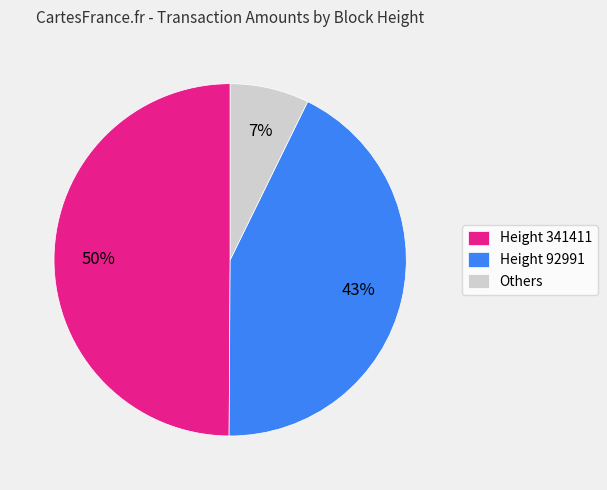

To the nearest percent, what is the average slice percentage?

33%